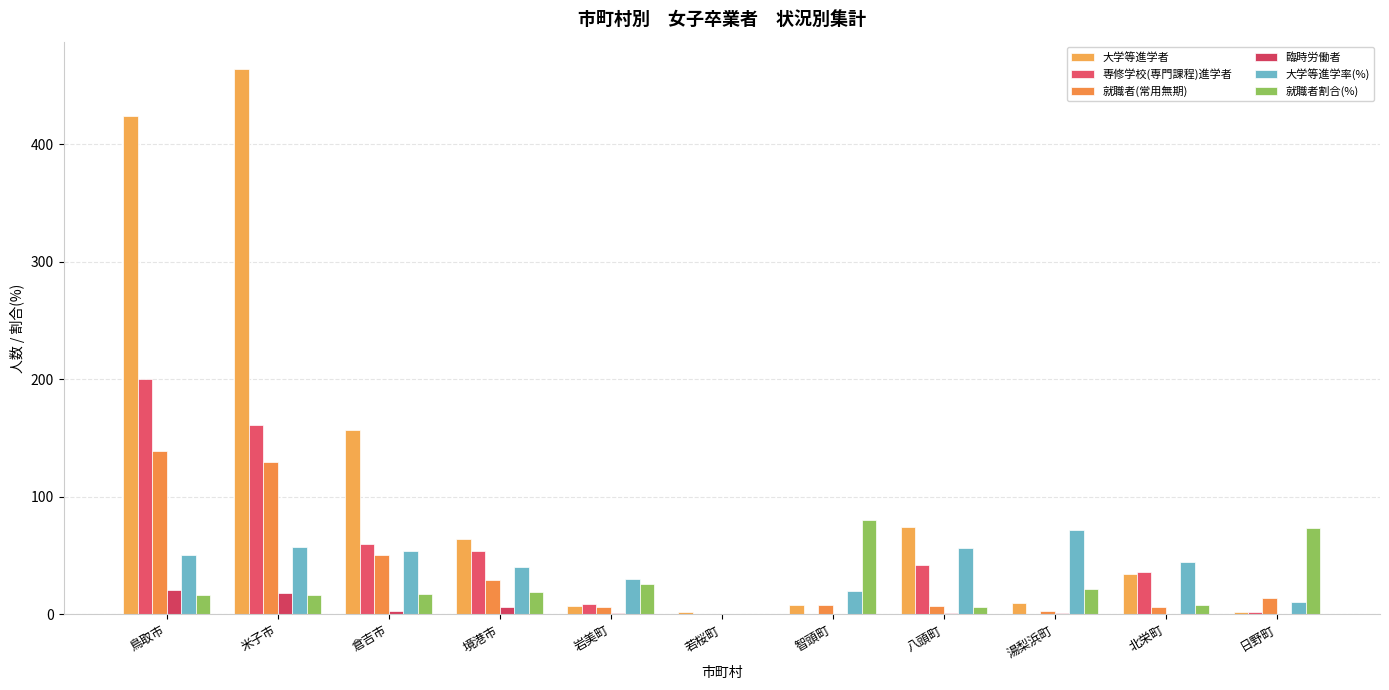

What is the label of the 4th bar from the right?

八頭町